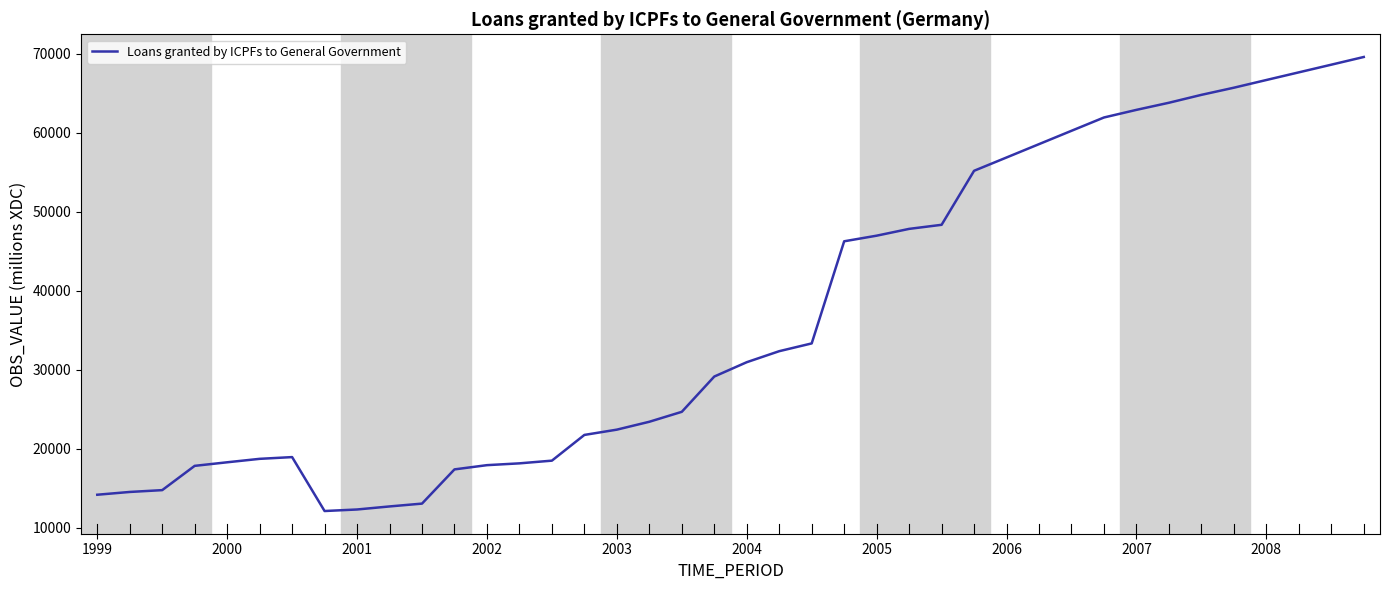

What is the greatest value displayed?

69595